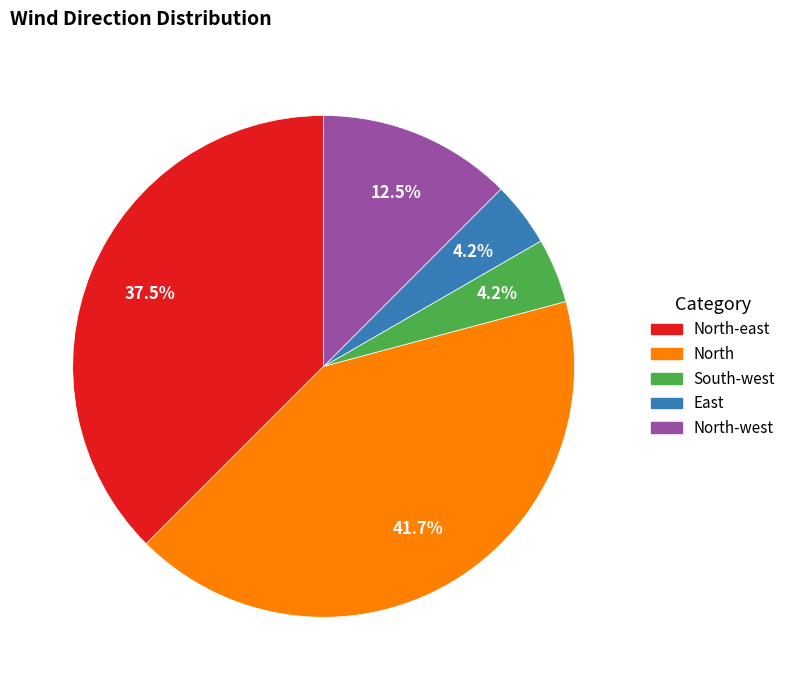

Rank the categories by value from lowest to highest.

South-west, East, North-west, North-east, North